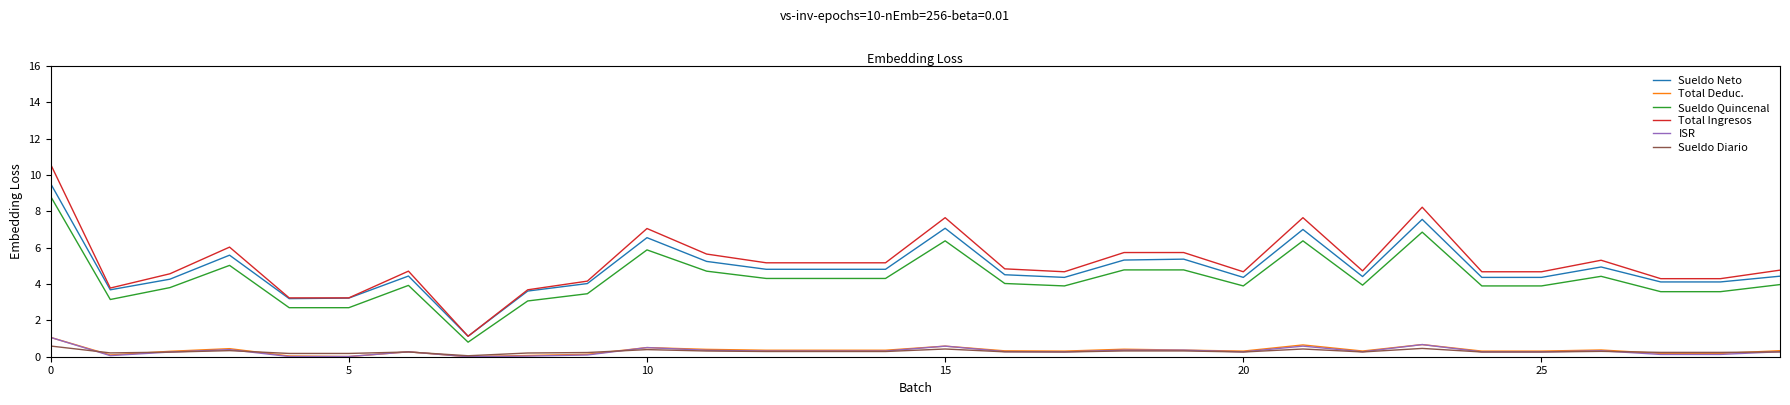

What is the maximum value shown in the chart?

10.6